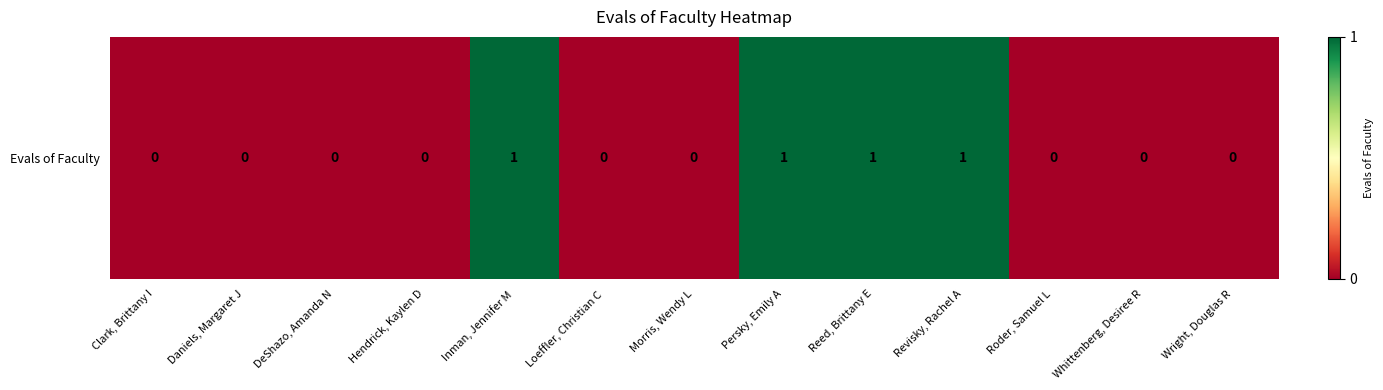

Count the number of values greater than 0.

4